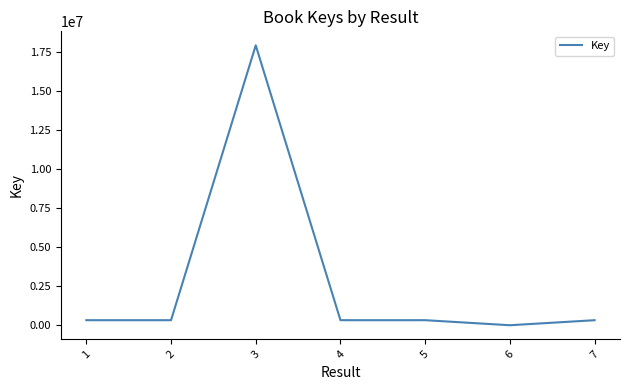

Is it true that the value at 5 is 330402?

True